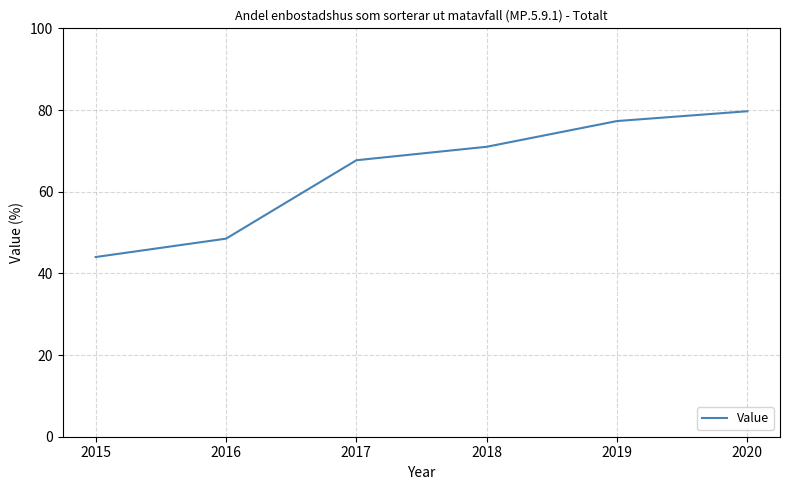

The value at 2019 is 20.3. True or false?

False